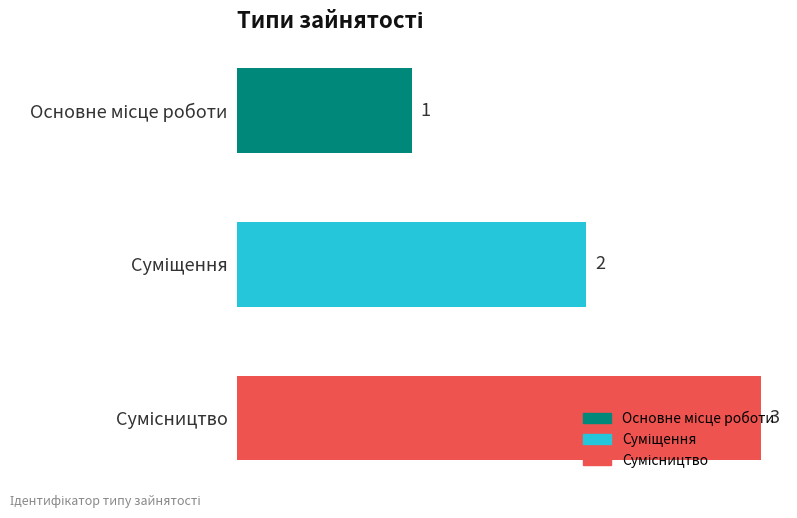

What is the maximum value shown in the chart?

3